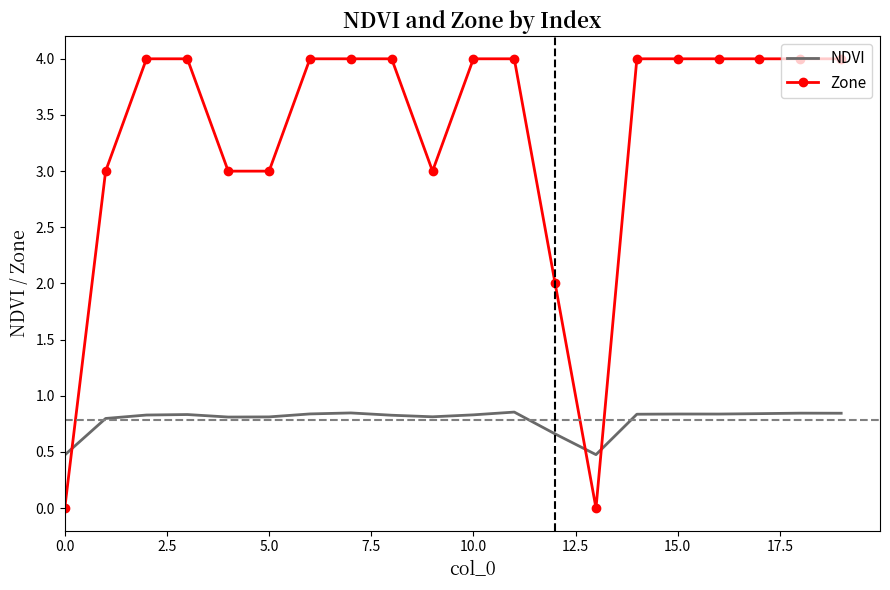

True or false: NDVI and Zone cross at least once.

True